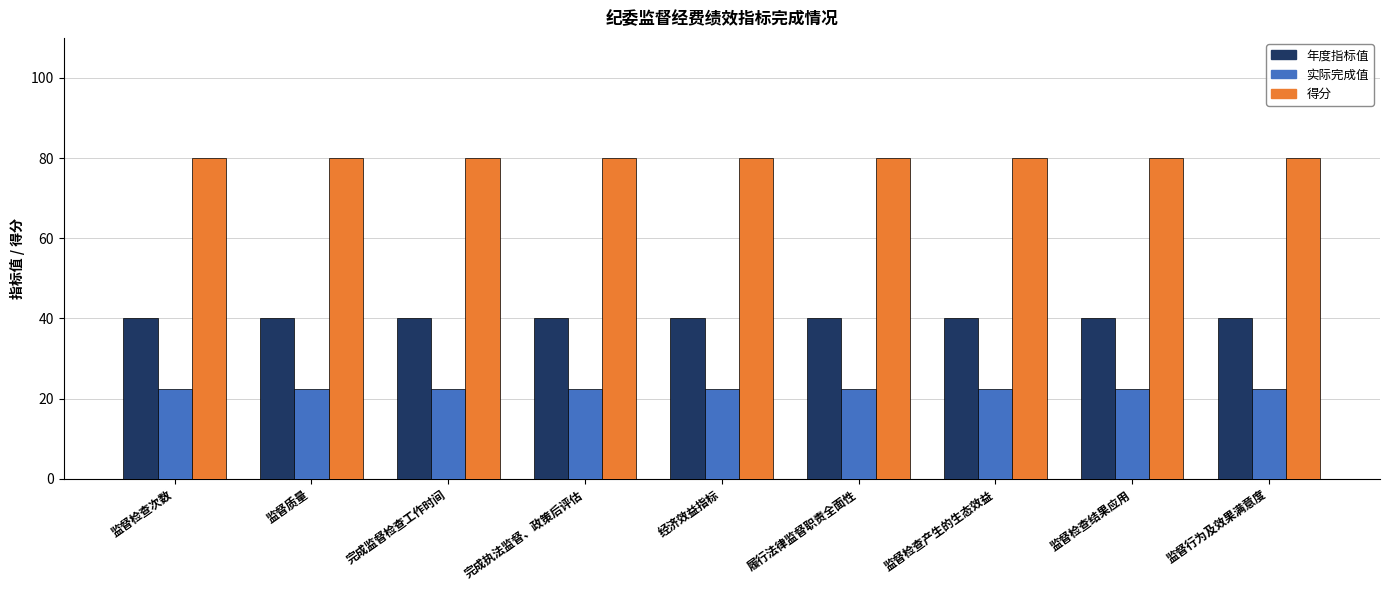

Does the chart contain stacked bars?

No